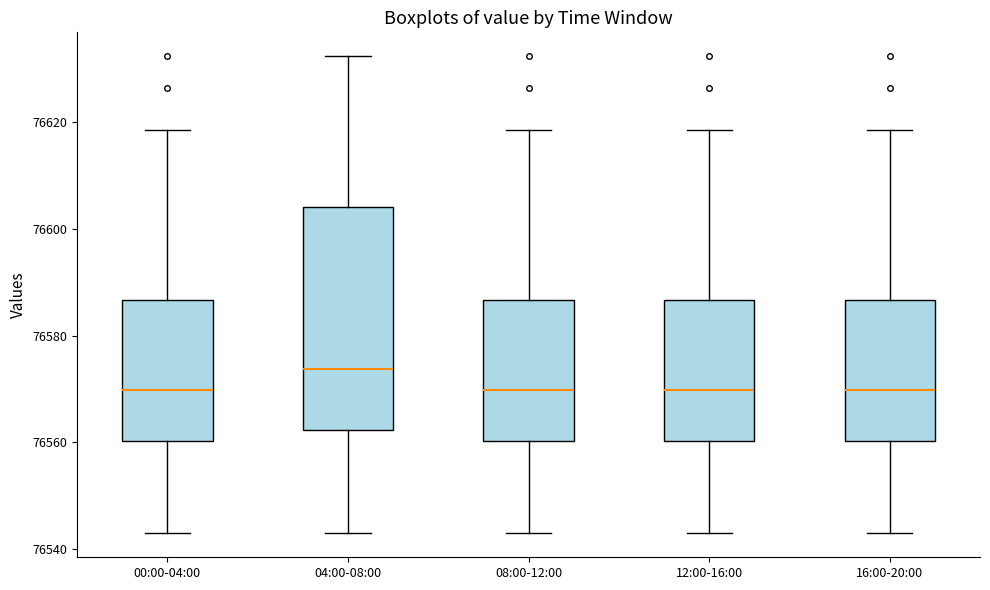

Where is the upper edge of the box for 04:00-08:00 on the y-axis? The values are not printed on the chart, so give them approximately, as read against the axis.

76604